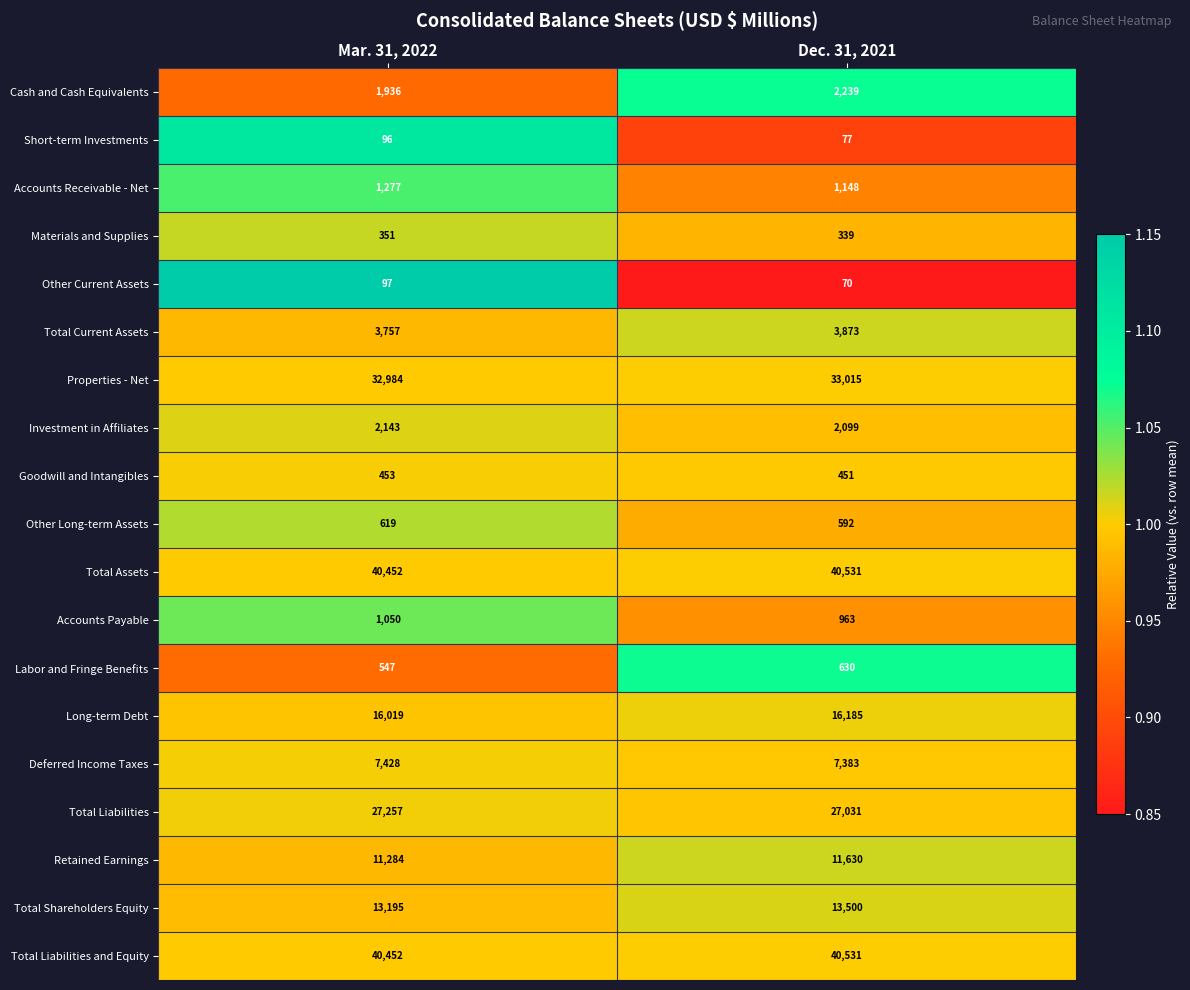

What is the difference between the Total Current Assets values at Mar. 31, 2022 and Dec. 31, 2021?

116